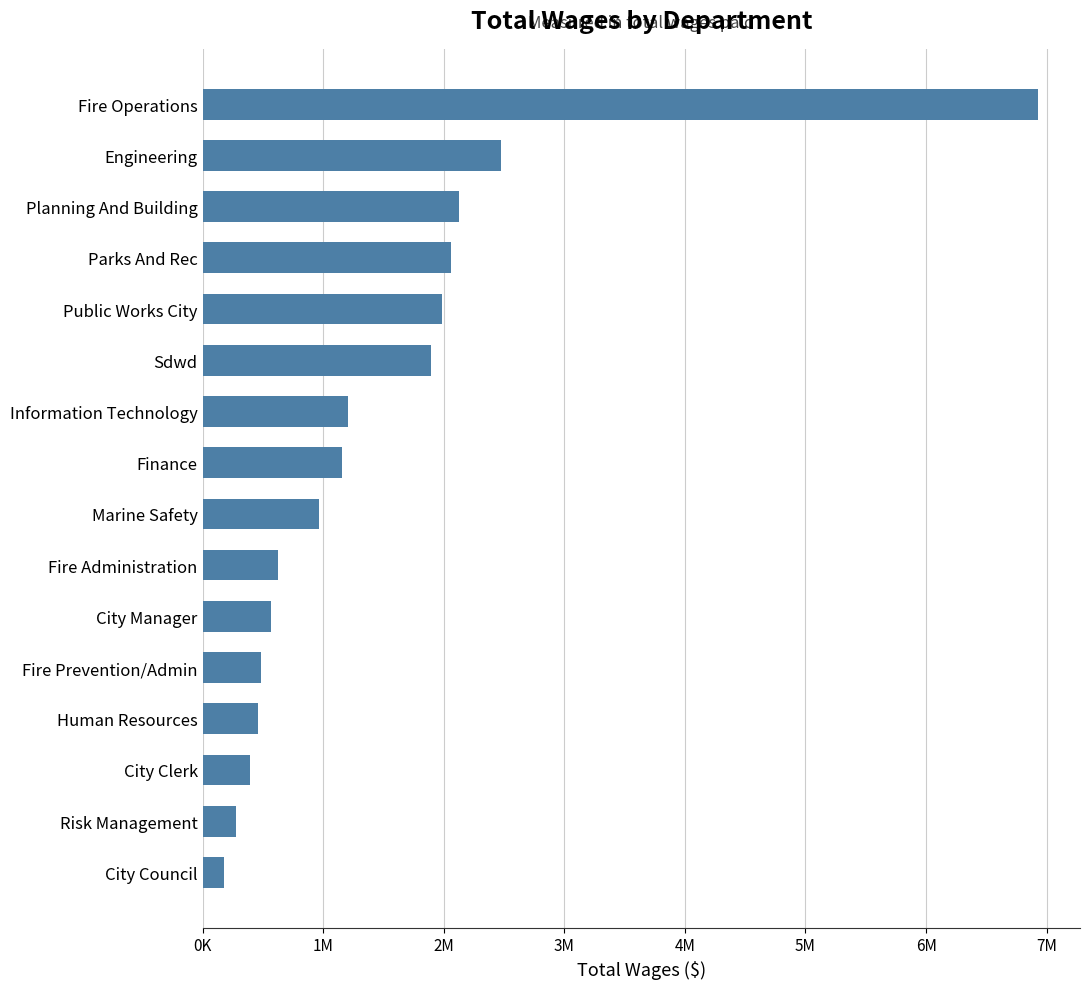

Does the chart contain any negative values?

No